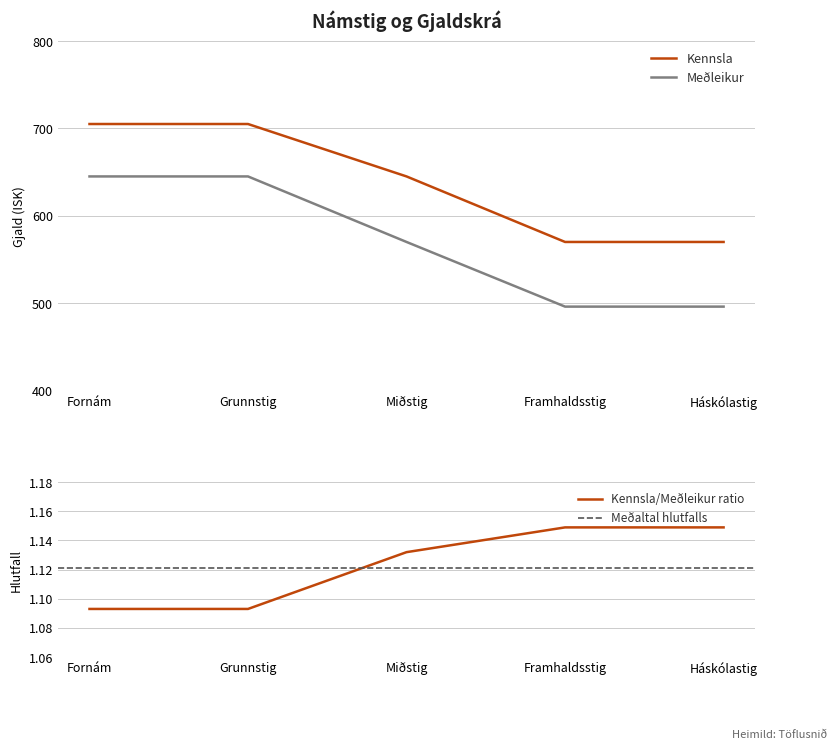

Does the chart display data point markers on the line(s)?

No